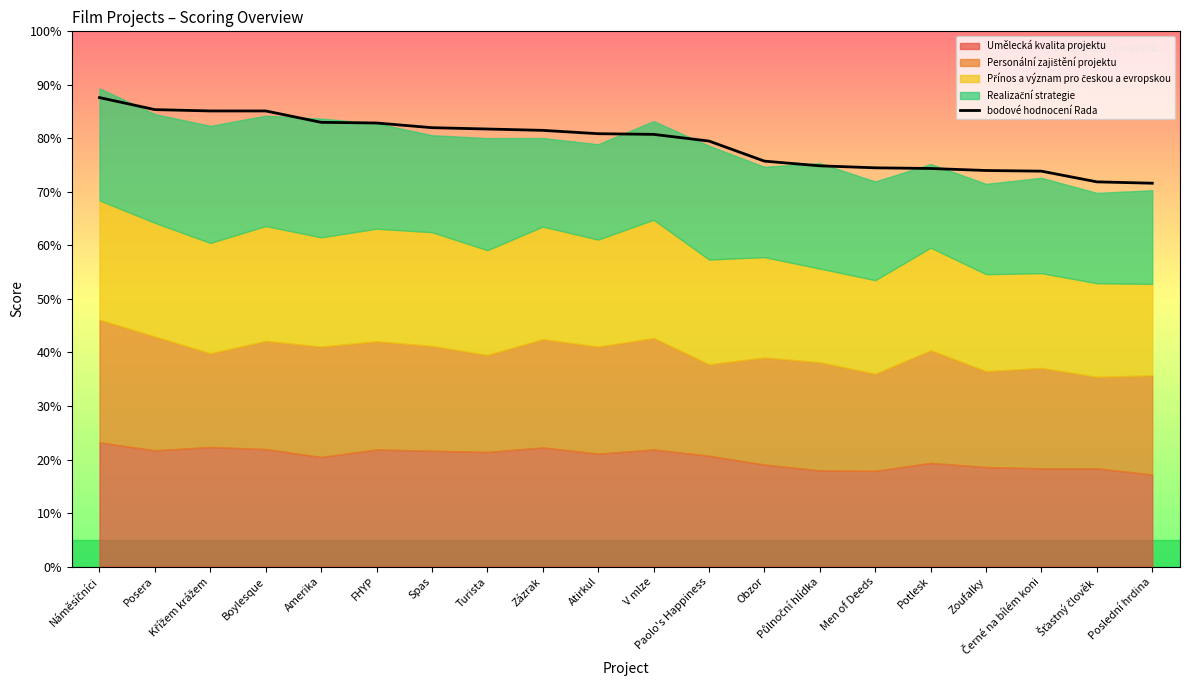

True or false: the data shows 46.2 at Zázrak.

False